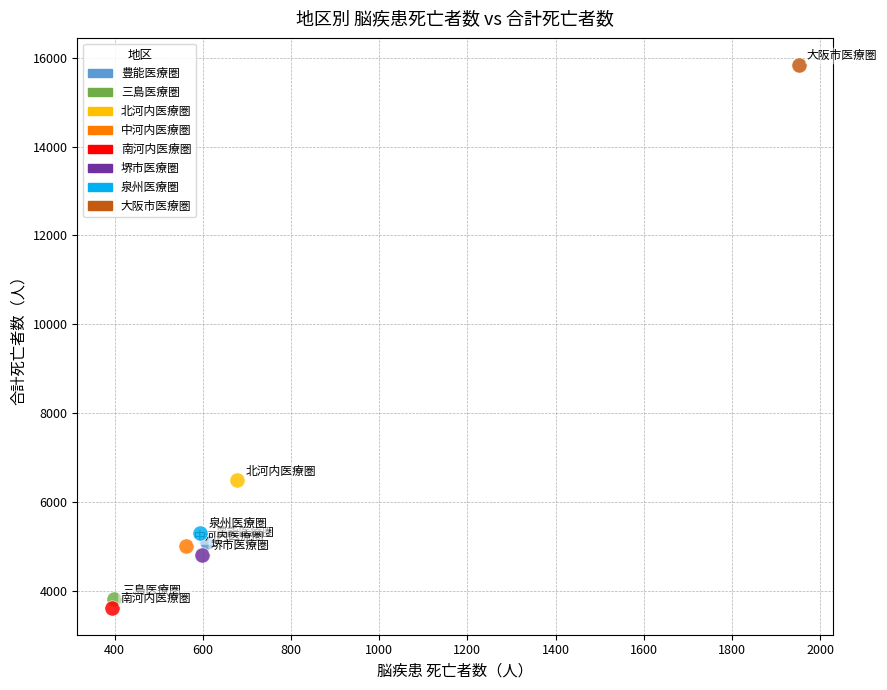

Which series reaches the minimum Y coordinate?

南河内医療圏